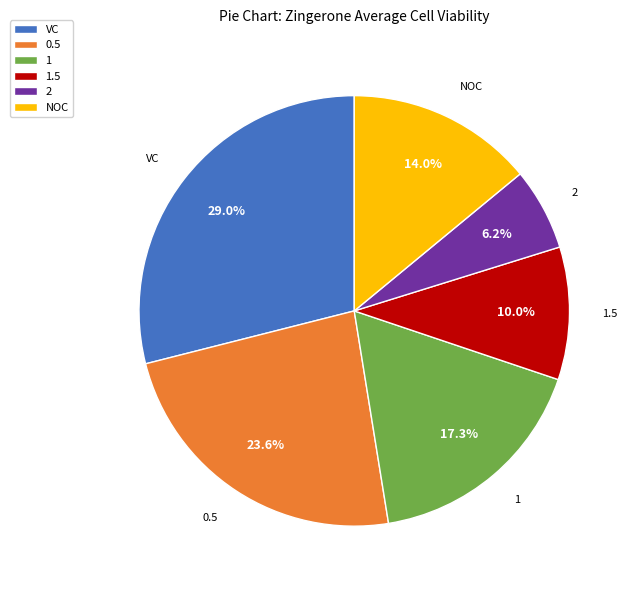

Combined, what portion of the pie is 2 and 1?

23.5%